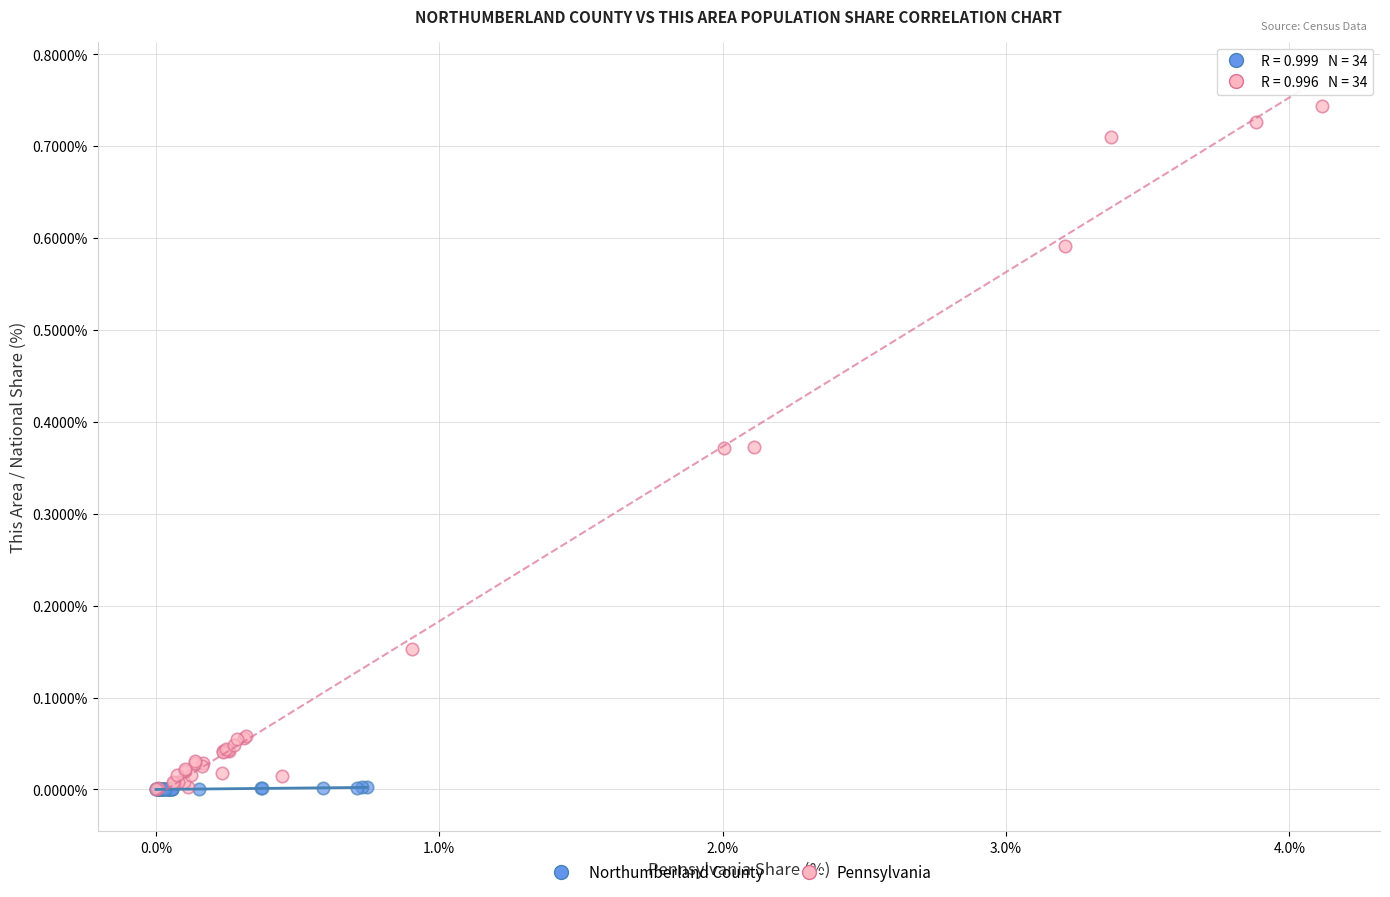

What are all the series names shown in the legend?

Northumberland County, Pennsylvania